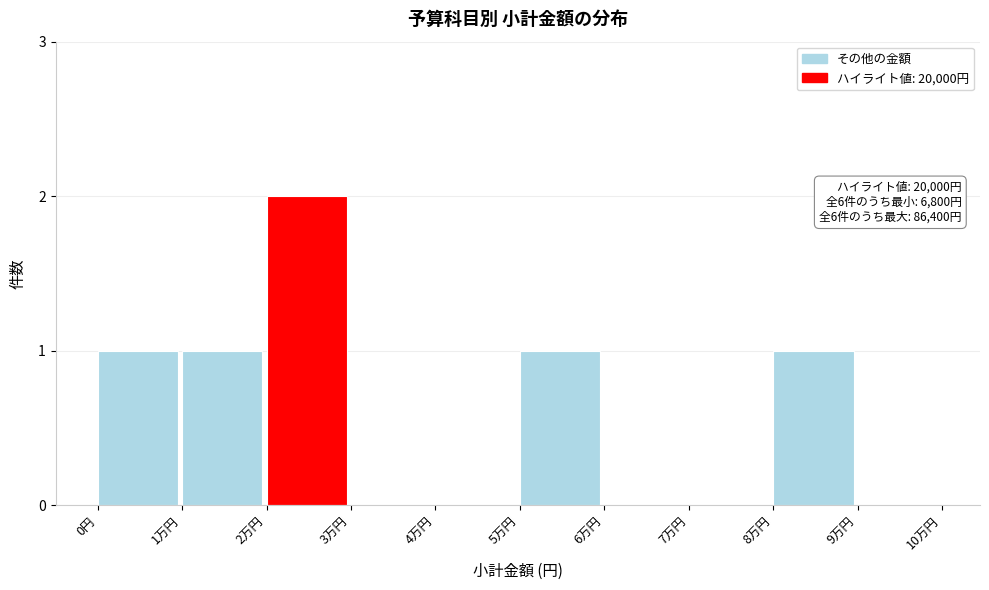

Reading right to left, extract all data points from this chart.

9万円=0	8万円=1	7万円=0	6万円=0	5万円=1	4万円=0	3万円=0	2万円=2	1万円=1	0円=1